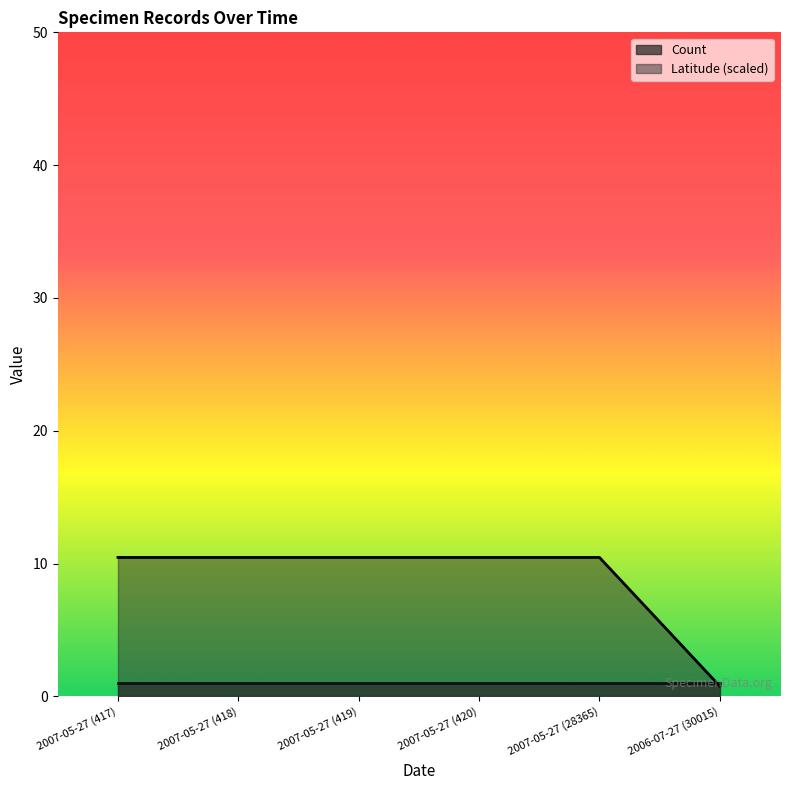

Which label corresponds to the smallest value in the chart?

2006-07-27 (30015)